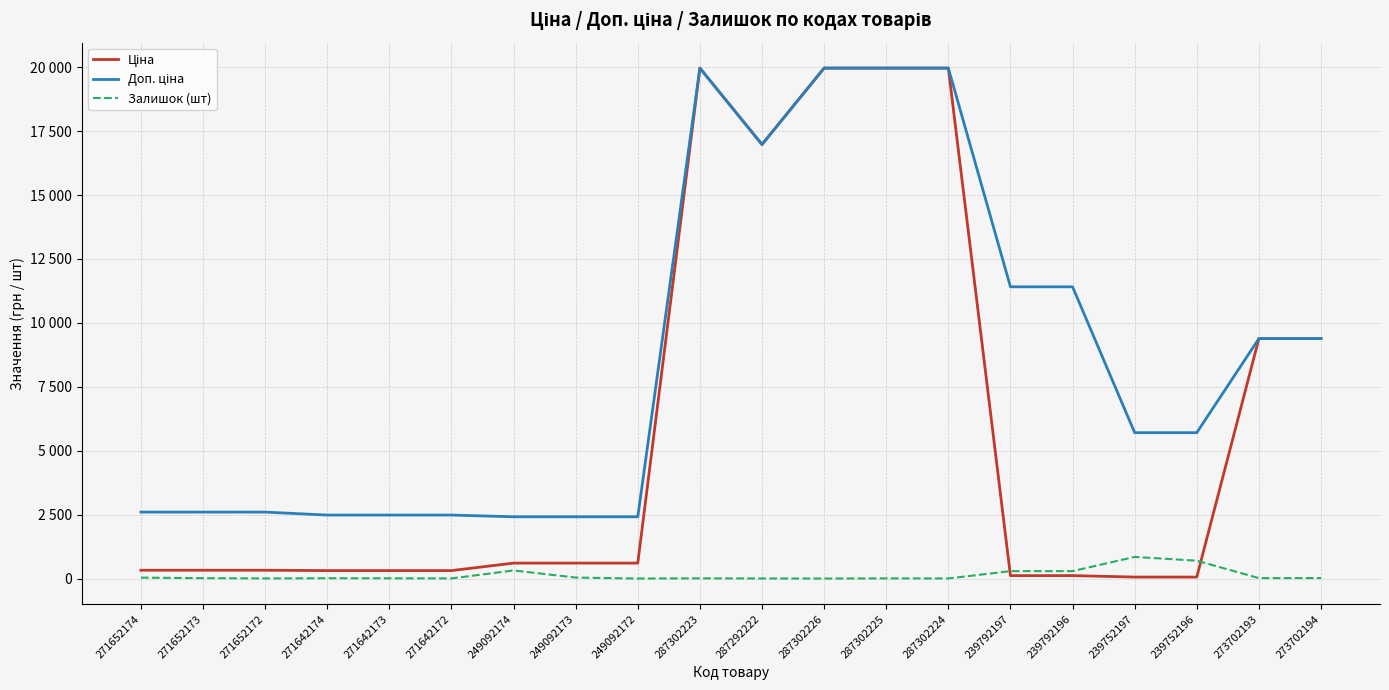

List the series in order of their peak value, lowest first.

Залишок (шт), Ціна, Доп. ціна